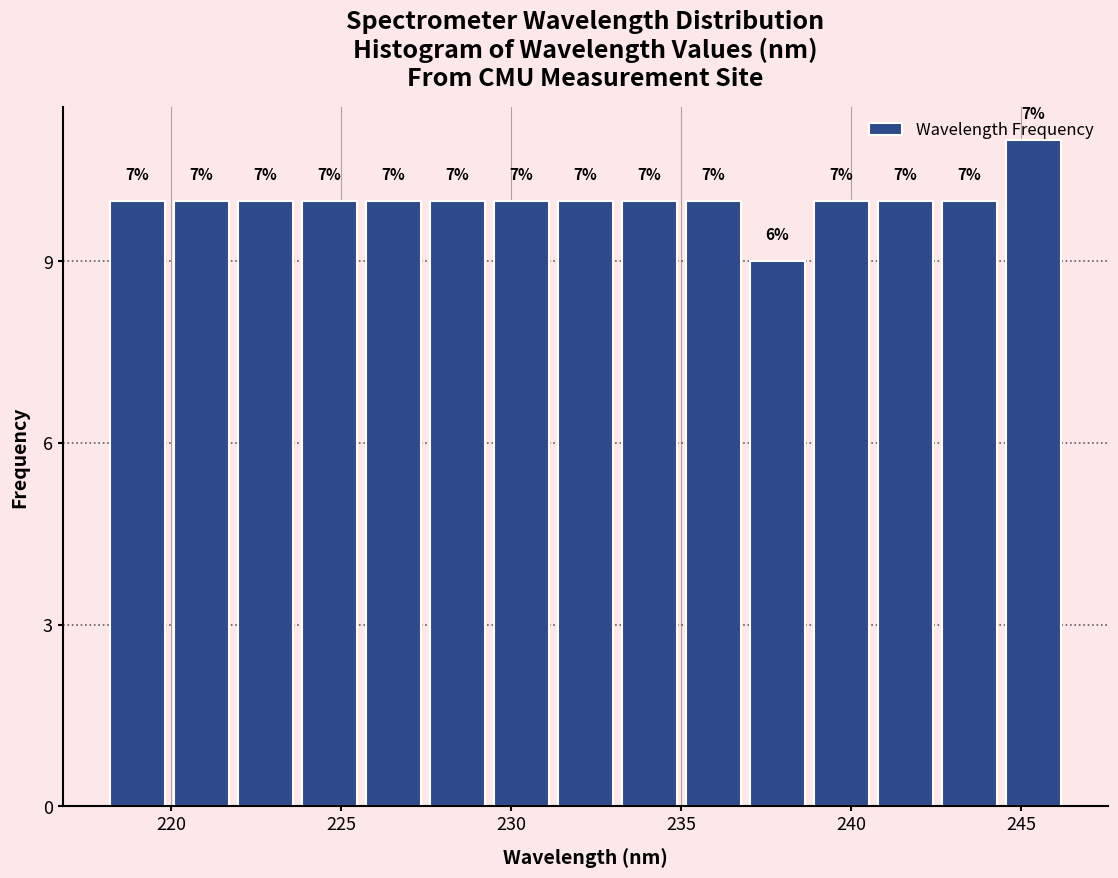

Read against the x-axis, roughly where is the centre of the tallest bar?

245.5